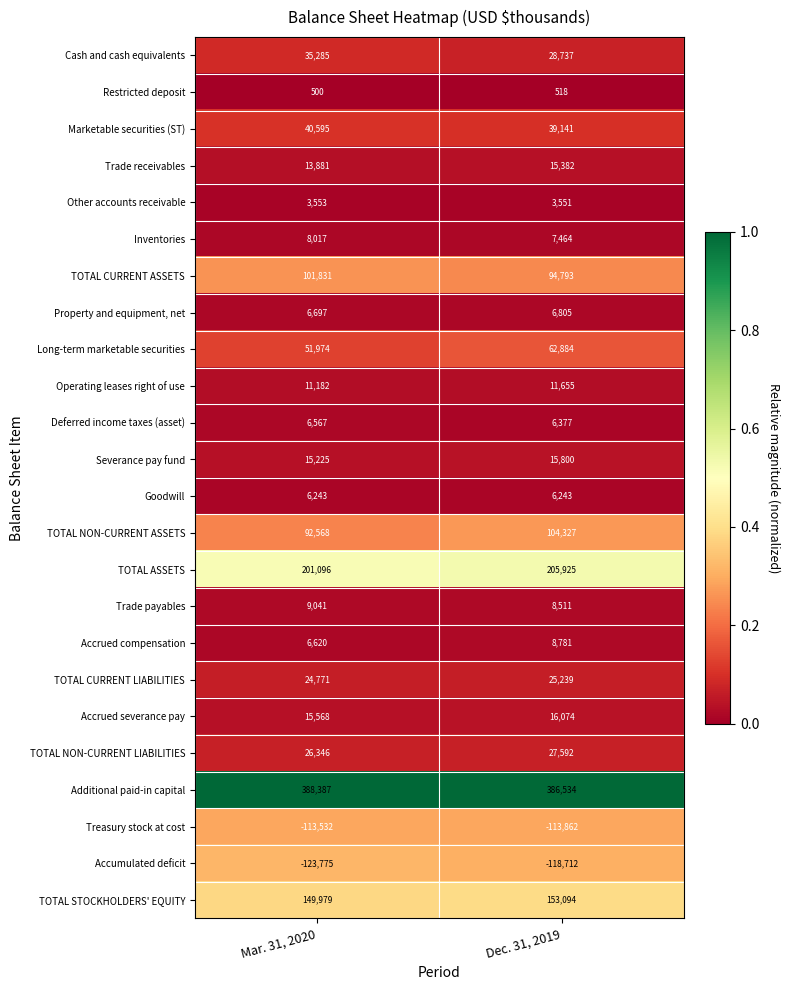

At how many categories does at least one series exceed 0?

2